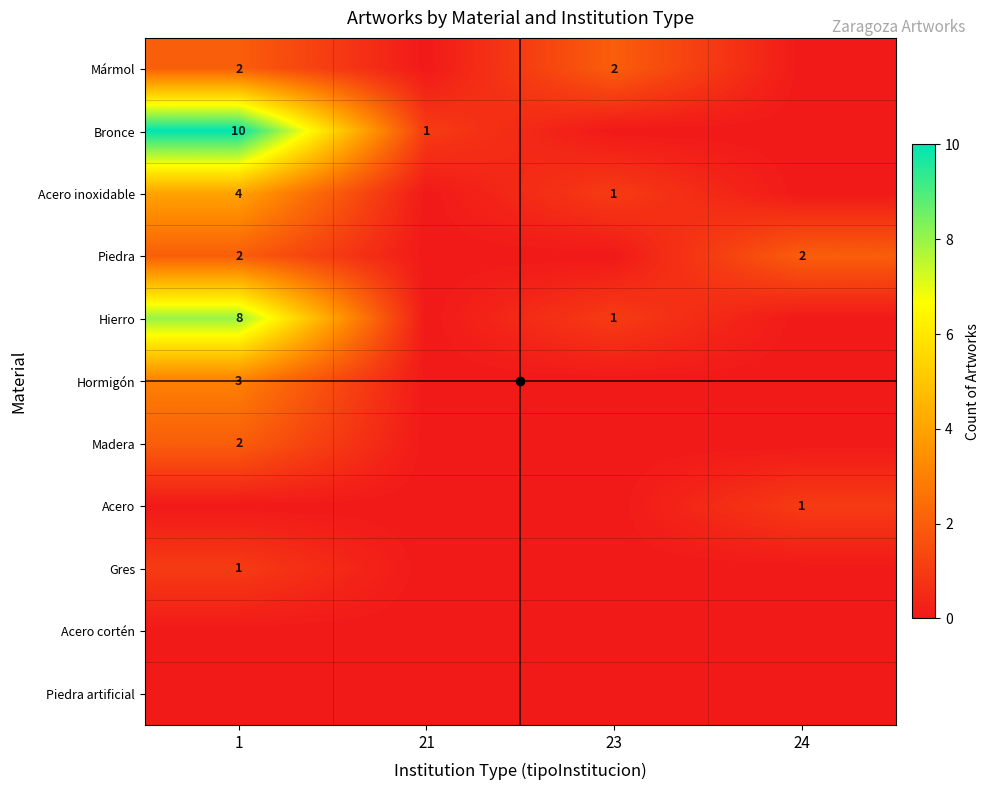

The Piedra artificial series shows 0 at 21. True or false?

True